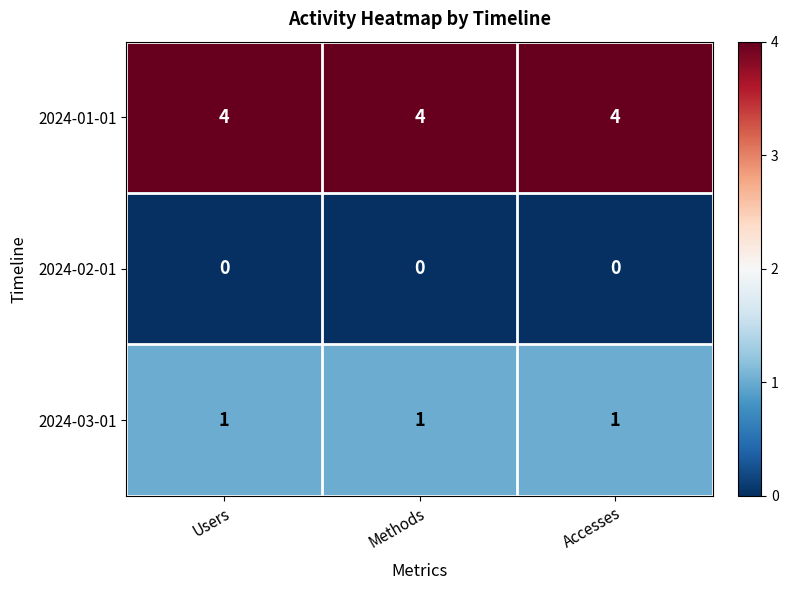

List the series in order of their peak value, lowest first.

2024-02-01, 2024-03-01, 2024-01-01